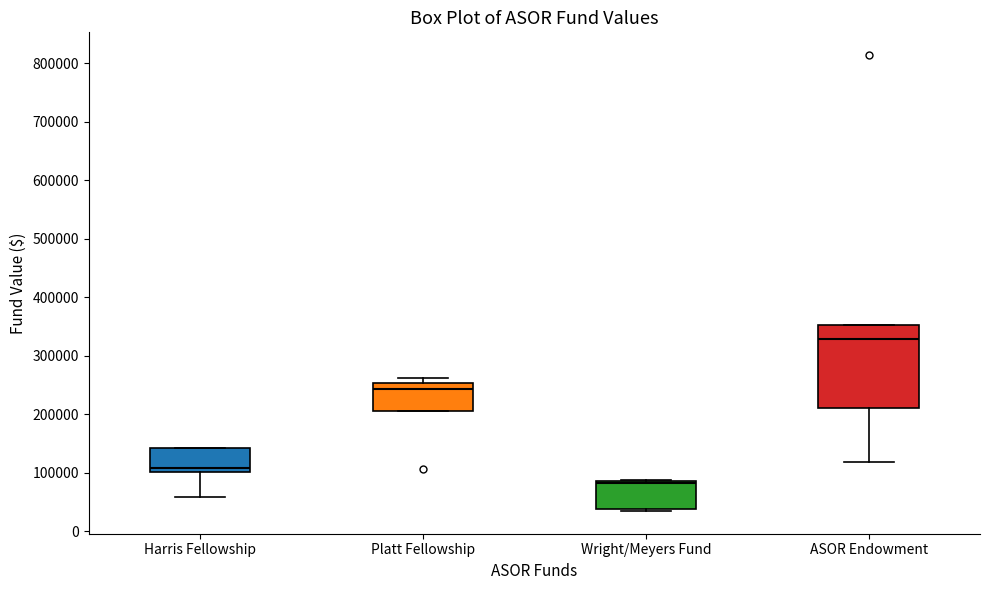

Reading left to right, transcribe this box plot: for each box, give where its median line is, the range the box spans, and where its two whiskers end, as read against the y-axis. The values are not printed on the chart, so give them approximately, as read against the axis.

Harris Fellowship: median 110000, box 100000 to 140000, whiskers 60000 to 140000
Platt Fellowship: median 240000, box 210000 to 250000, whiskers 210000 to 260000
Wright/Meyers Fund: median 80000, box 40000 to 90000, whiskers 30000 to 90000
ASOR Endowment: median 330000, box 210000 to 350000, whiskers 120000 to 350000